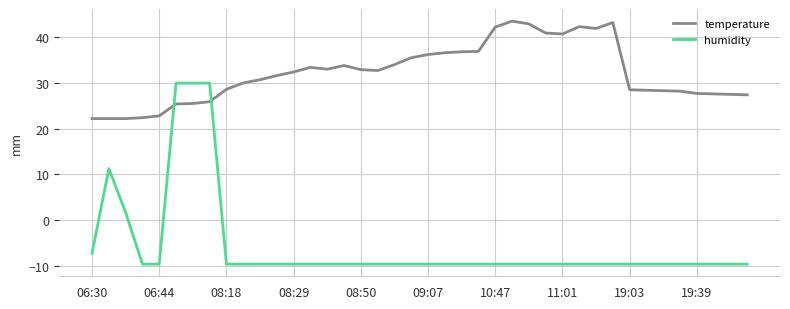

Rank the series by their maximum value, from lowest to highest.

humidity, temperature